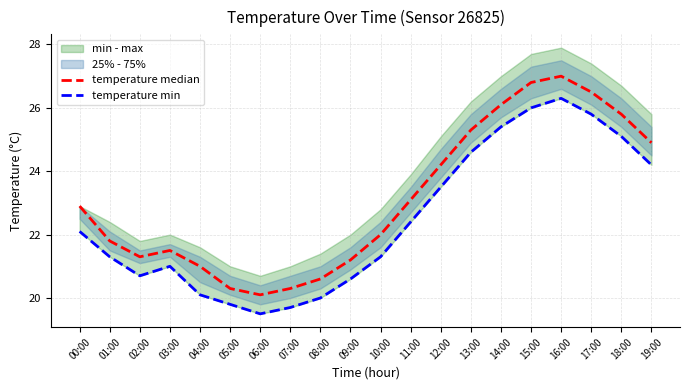

How many values in the temperature median series are below 22?

9